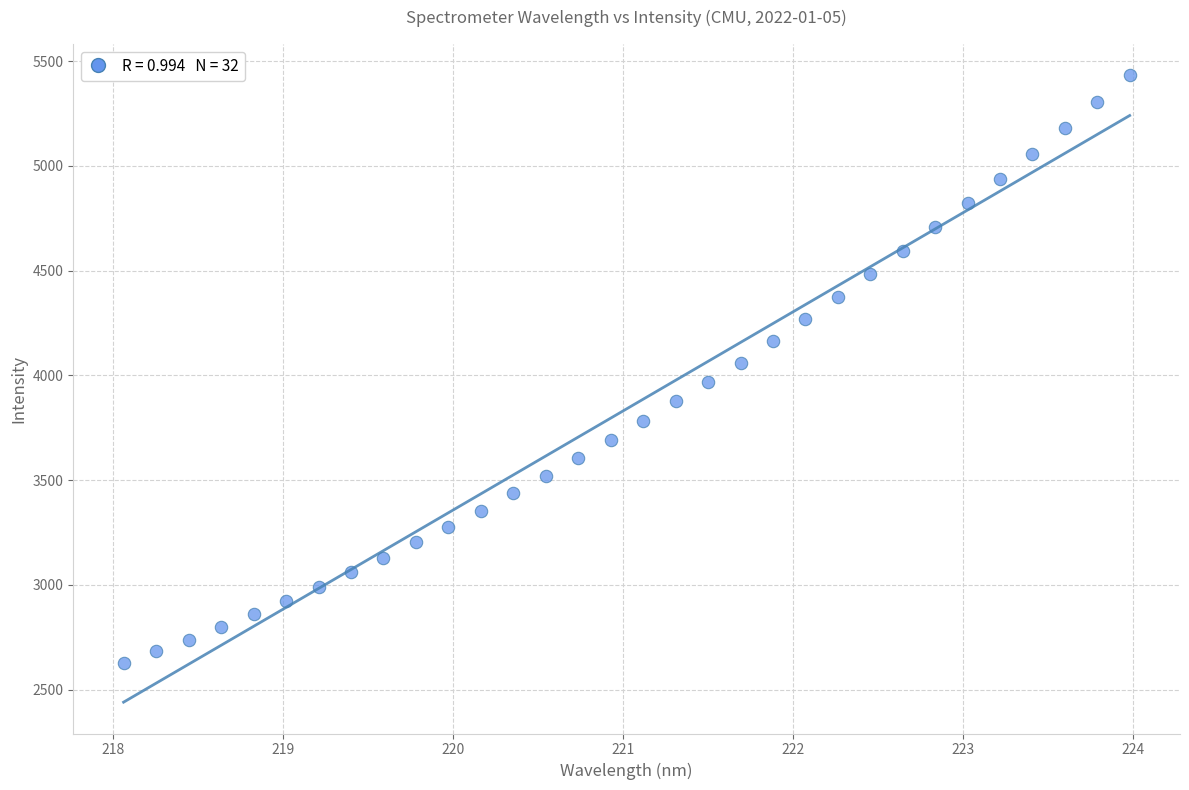

What is the range of Y values (max minus min)?

2806.0